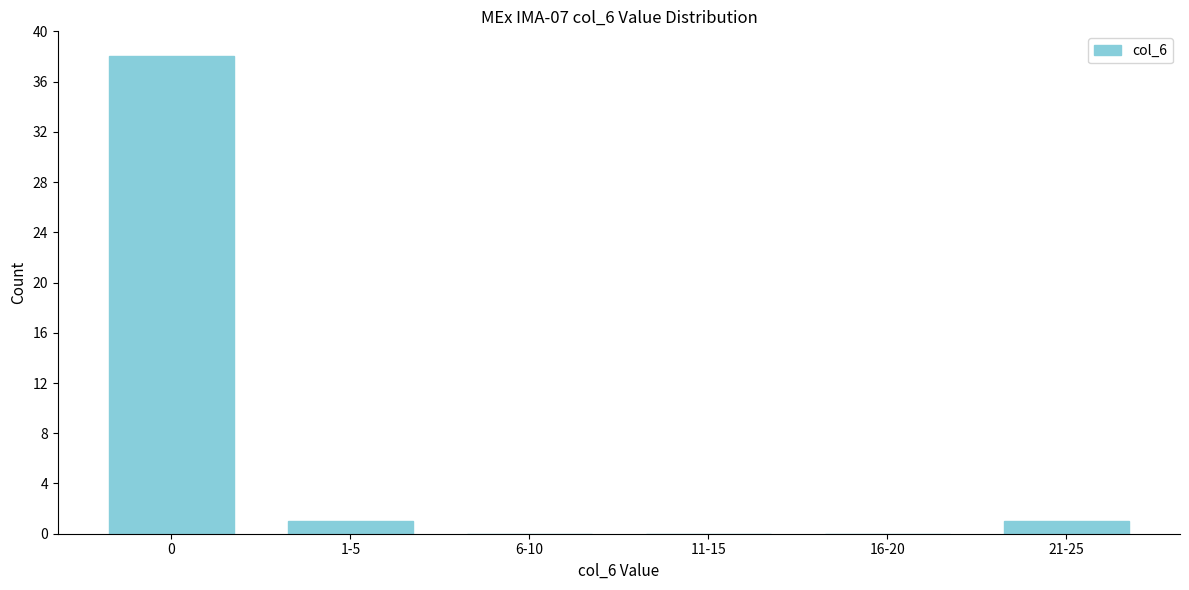

Reading right to left, transcribe all the data shown in this chart.

21-25=1	16-20=0	11-15=0	6-10=0	1-5=1	0=38